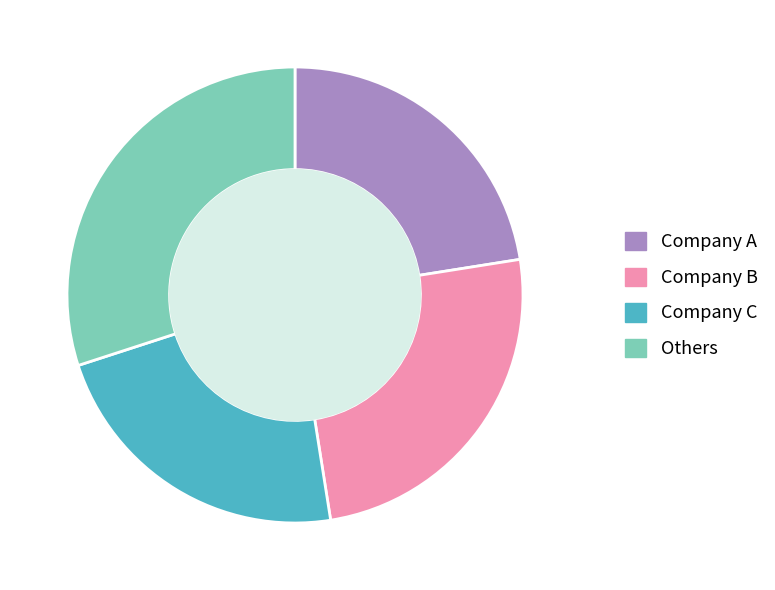

Do Others and Company A together represent more than half of the pie?

Yes